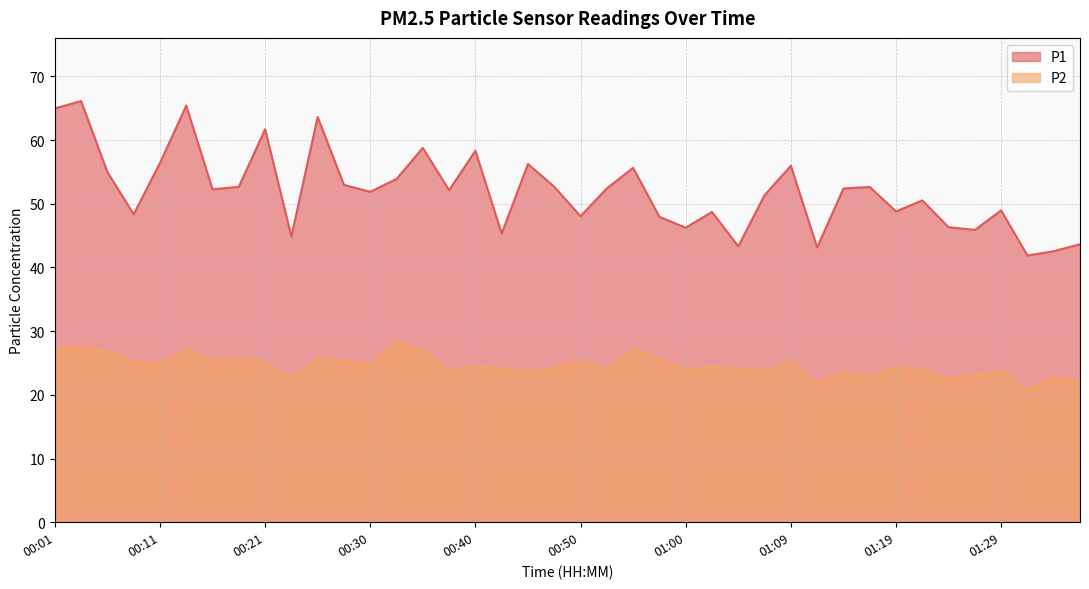

The P1 series shows 16.1 at 00:40. True or false?

False